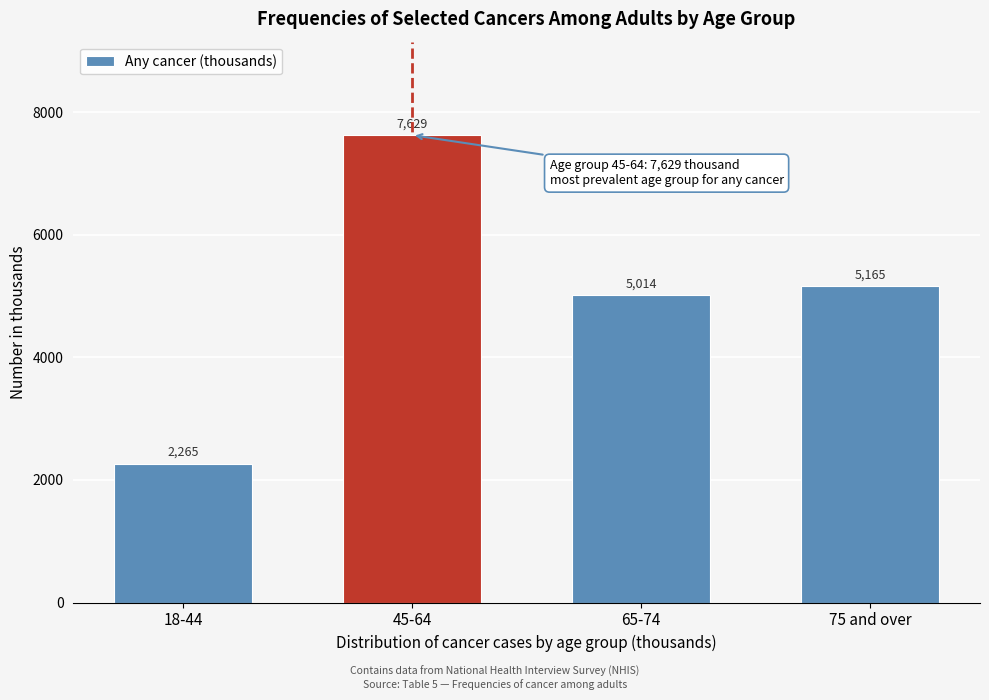

Reading right to left, transcribe all the data shown in this chart.

5165	5014	7629	2265